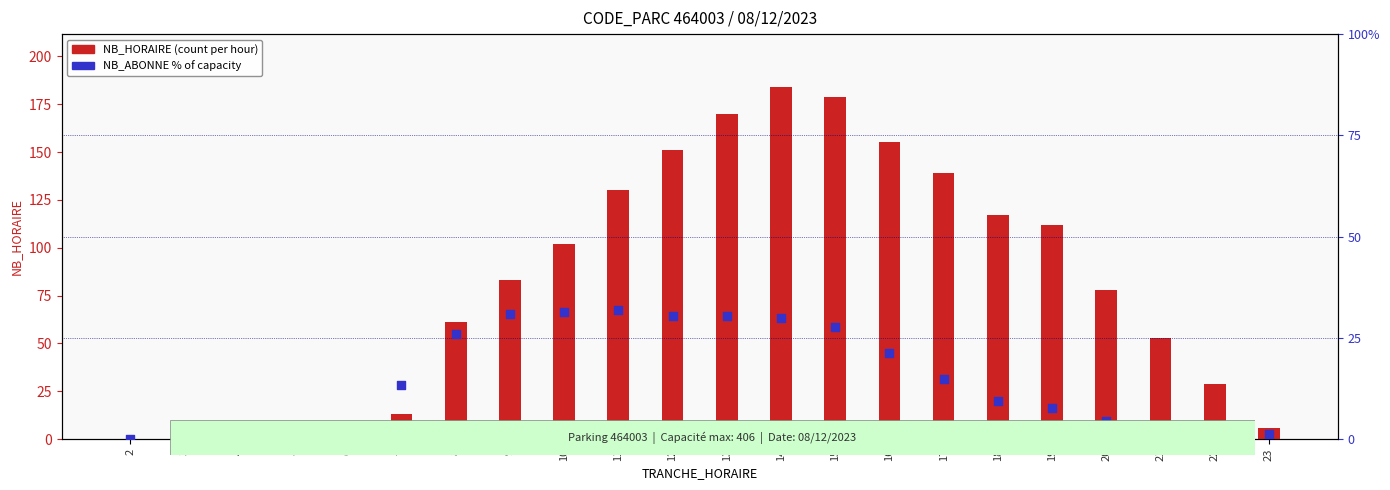

At how many categories does at least one series exceed 106?

9